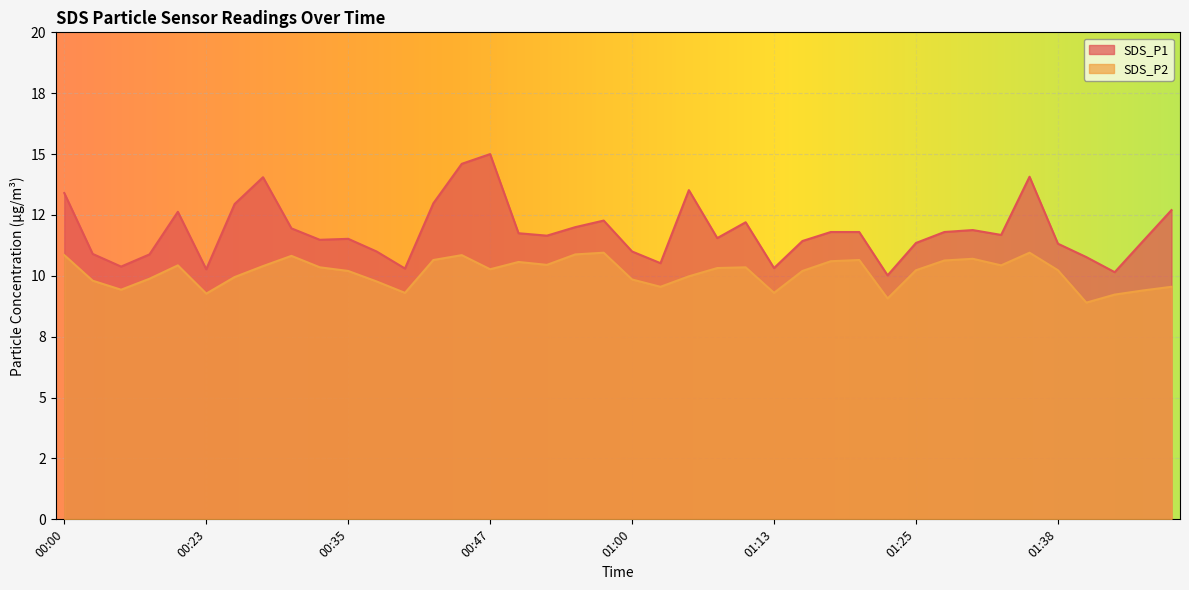

List the series in order of their peak value, lowest first.

SDS_P2, SDS_P1